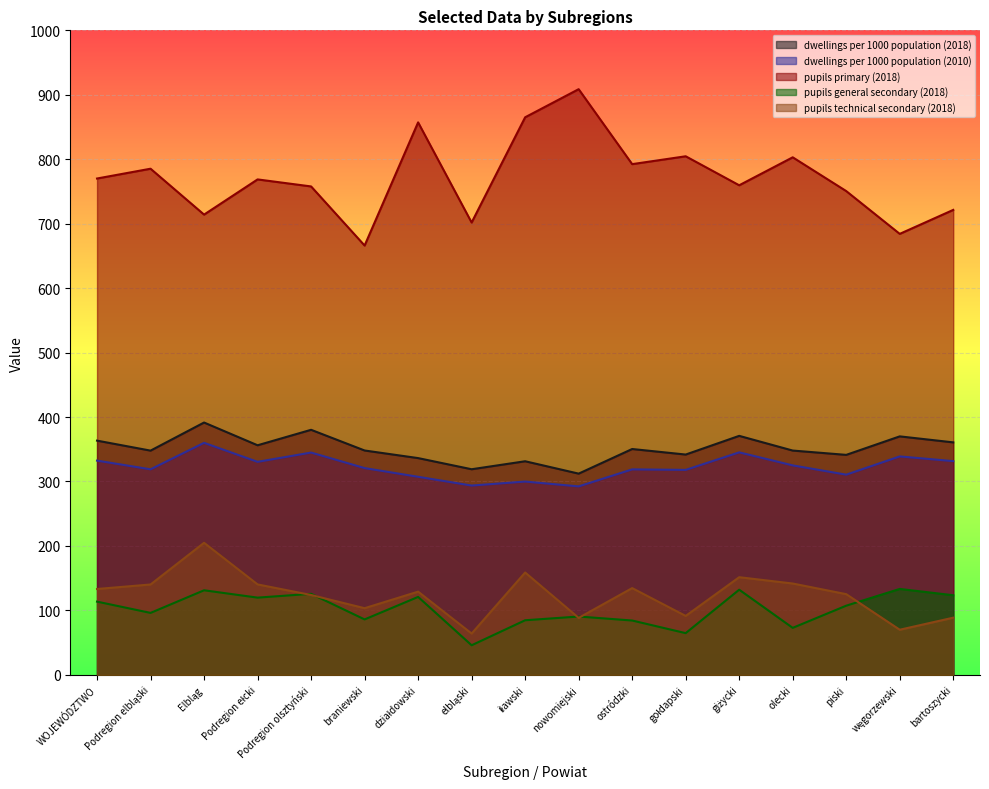

Reading right to left, transcribe all the data shown in this chart.

dwellings per 1000 population (2018): 360.7	370.0	341.3	348.0	370.8	341.8	350.4	312.2	331.4	319.0	336.3	348.1	380.2	356.2	391.5	347.9	363.4
dwellings per 1000 population (2010): 331.6	338.9	310.6	325.0	345.2	318.0	318.8	292.4	299.9	293.7	307.3	320.8	344.9	330.5	360.0	318.9	332.4
pupils primary (2018): 721.4	684.2	750.6	803.0	759.6	804.6	792.4	908.7	865.1	701.8	857.2	666.1	757.8	768.7	714.1	785.3	770.1
pupils general secondary (2018): 123.5	133.3	107.3	72.9	132.1	64.7	84.3	90.5	84.7	45.9	120.9	86.0	125.7	119.8	131.2	96.1	113.6
pupils technical secondary (2018): 88.7	70.0	125.2	141.7	151.5	91.4	134.6	88.4	158.8	64.1	129.1	103.4	123.9	140.3	204.9	140.2	133.2